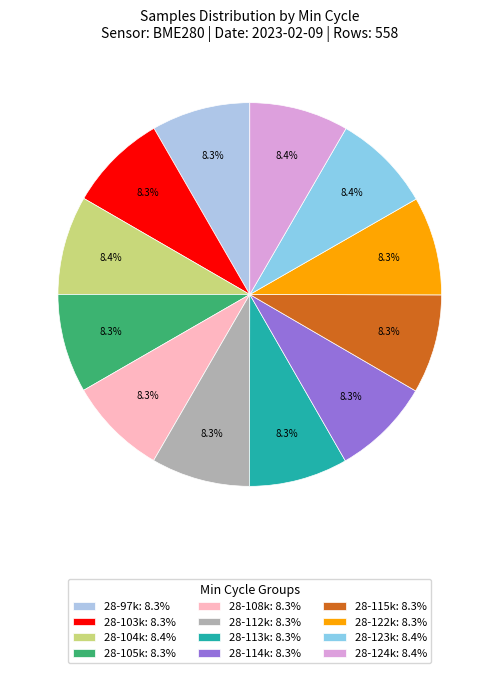

How many segments does this pie chart have?

12